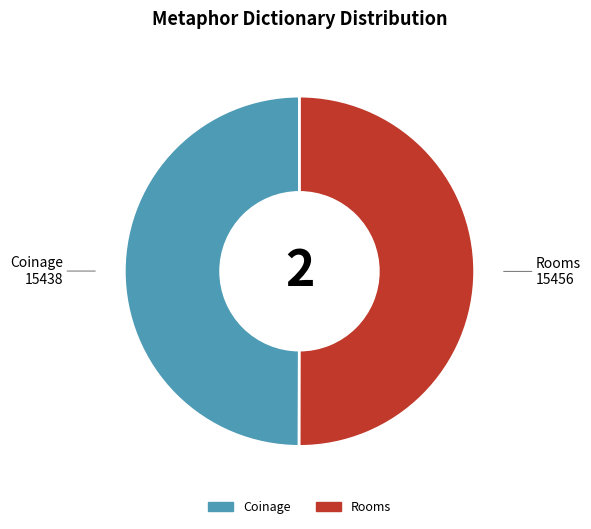

What is the ratio of the value at Coinage to the value at Rooms?

1.0